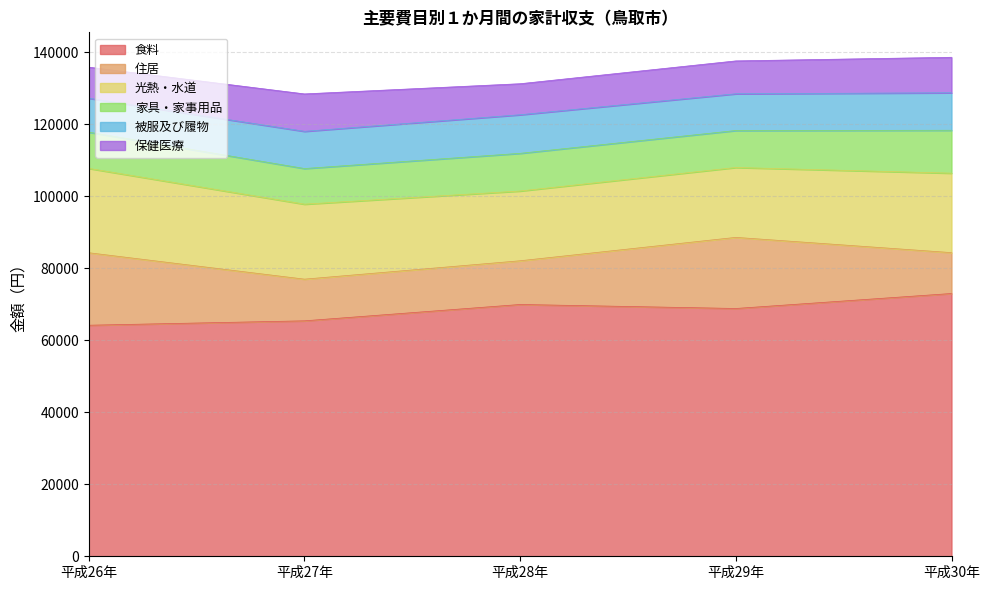

Where is 家具・家事用品 nearest to the value 10904?

平成28年